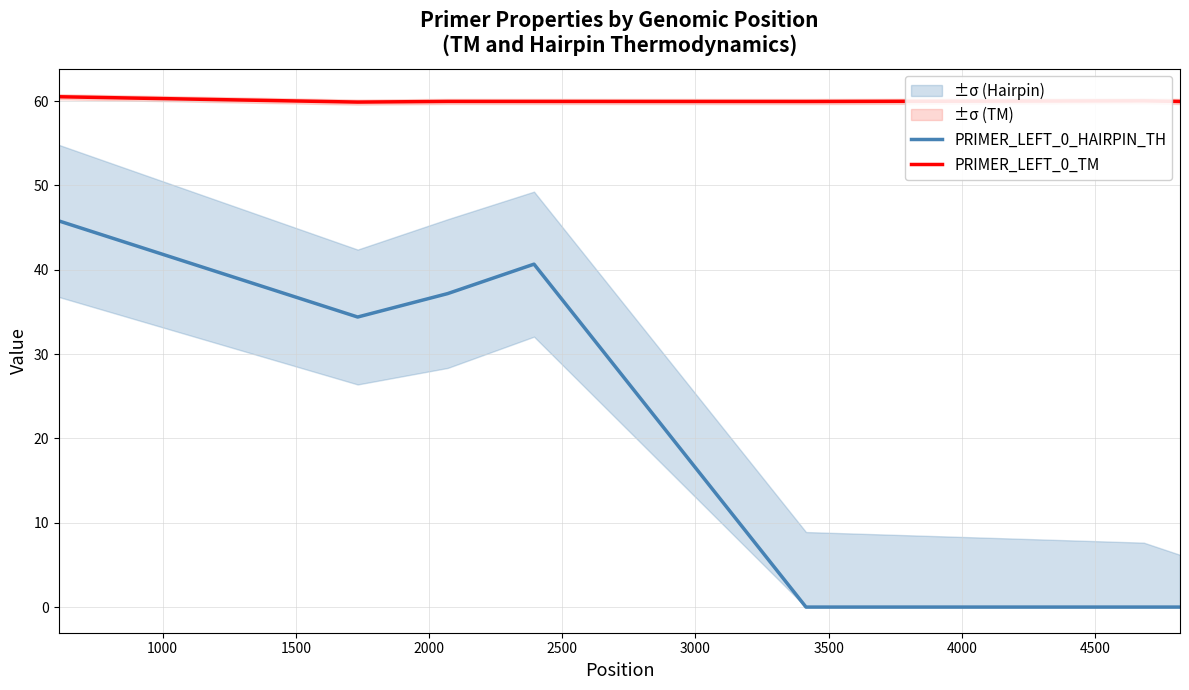

True or false: PRIMER_LEFT_0_TM and PRIMER_LEFT_0_HAIRPIN_TH intersect in this chart.

False